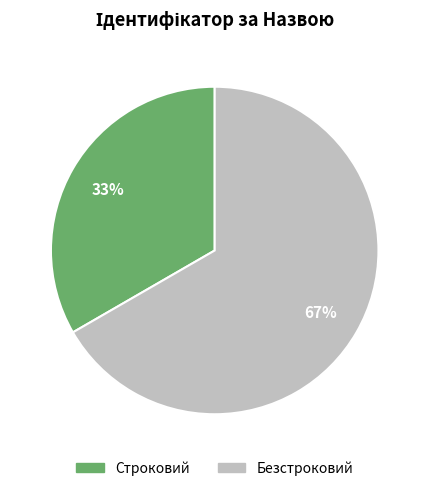

What is the majority slice?

Безстроковий